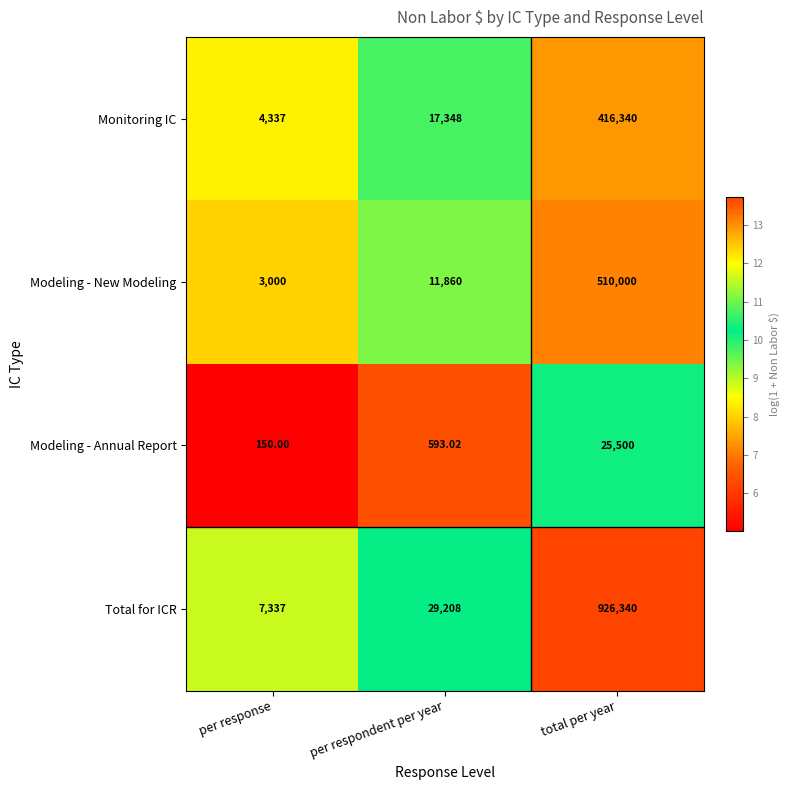

What is the spread (max minus min) of values at per respondent per year?

28615.0